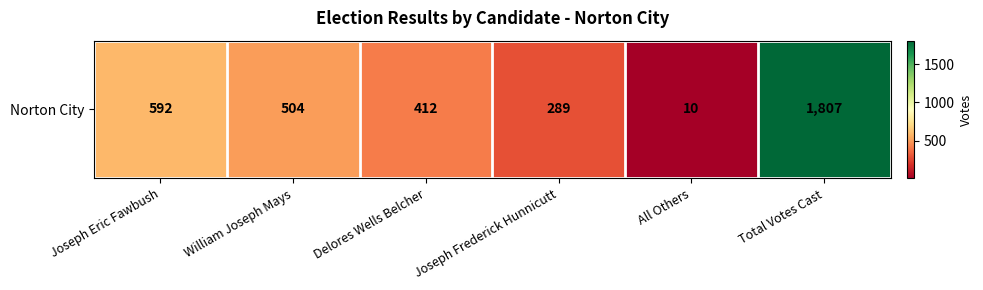

What is the change in value from William Joseph Mays to Delores Wells Belcher?

-92